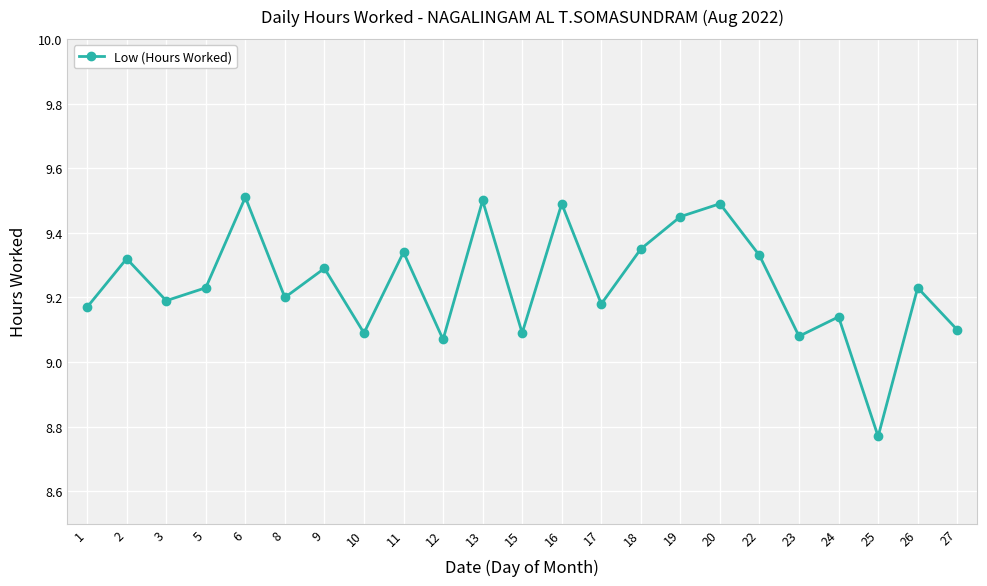

Which label corresponds to the smallest value in the chart?

25